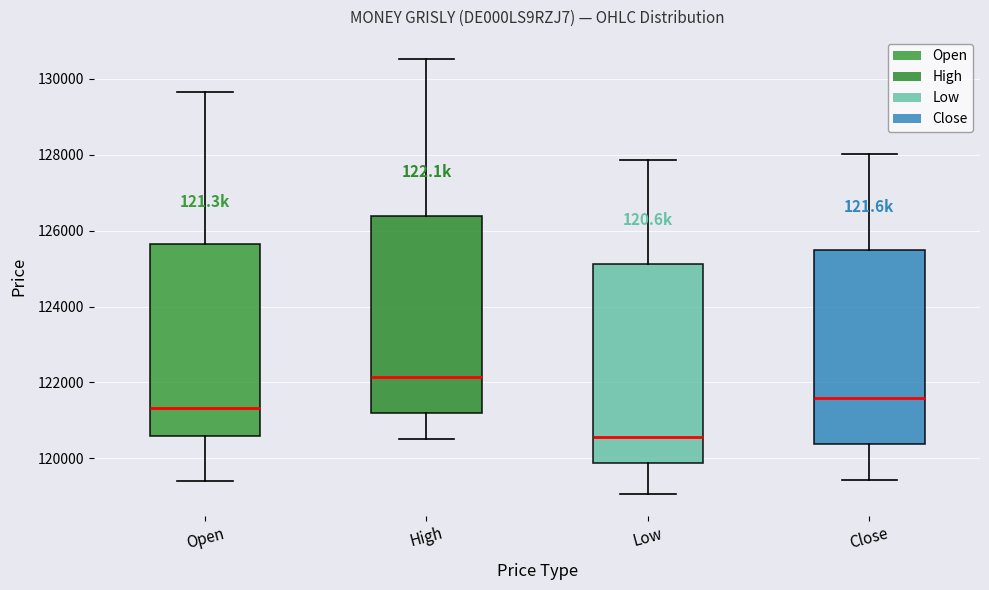

Reading left to right, transcribe this box plot: for each box, give where its median line is, the range the box spans, and where its two whiskers end, as read against the y-axis. The values are not printed on the chart, so give them approximately, as read against the axis.

Open: median 121400, box 120600 to 125600, whiskers 119400 to 129600
High: median 122200, box 121200 to 126400, whiskers 120600 to 130600
Low: median 120600, box 119800 to 125200, whiskers 119000 to 127800
Close: median 121600, box 120400 to 125400, whiskers 119400 to 128000